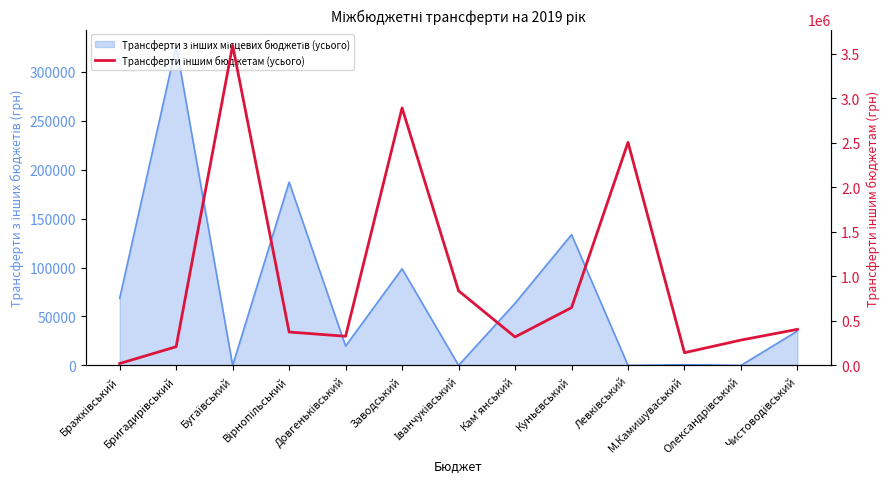

What is the maximum value shown in the chart?

3593000